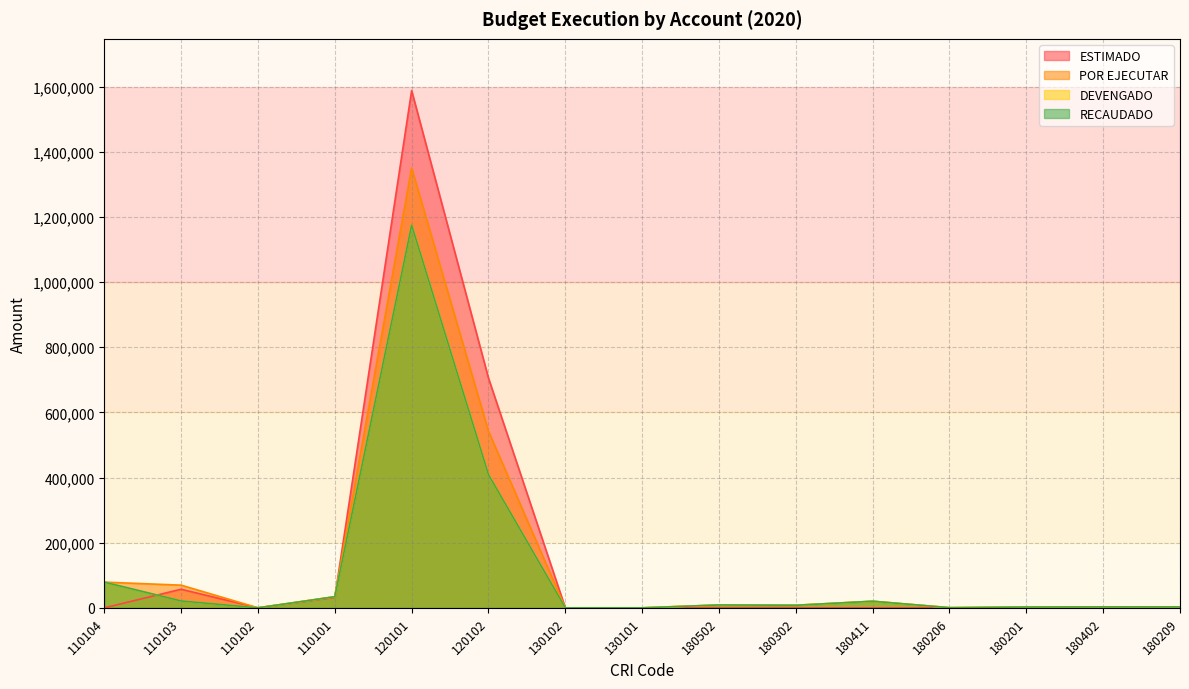

At which label does RECAUDADO first exceed 7895?

110104